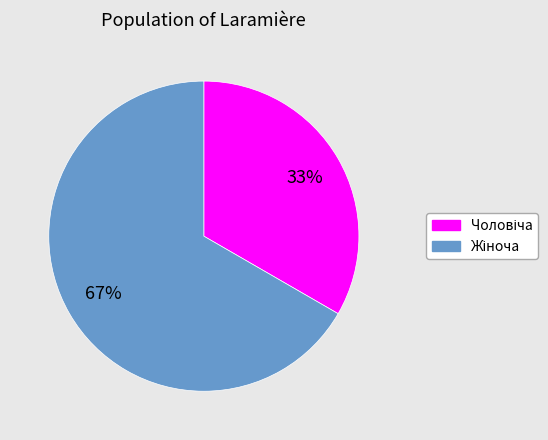

To the nearest percent, what is the average slice percentage?

50%